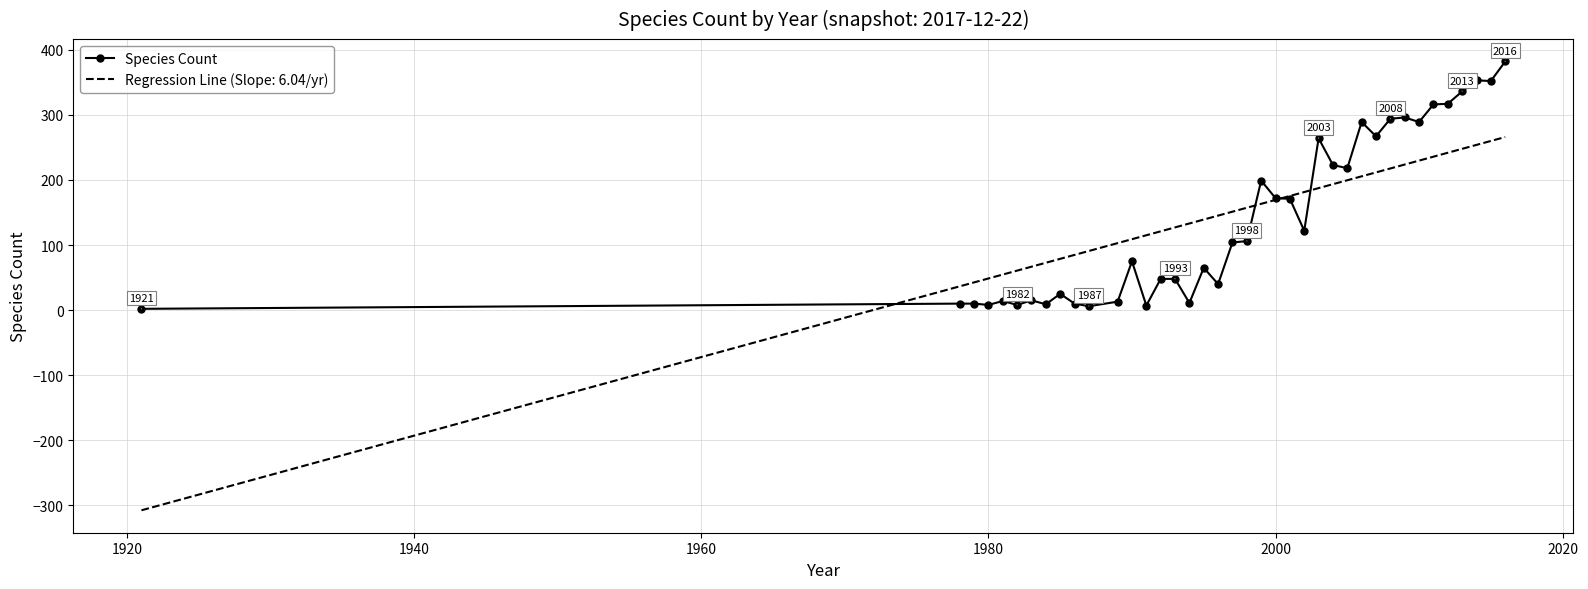

Which series has the largest range (max minus min)?

Regression Line (Slope: 6.04/yr)